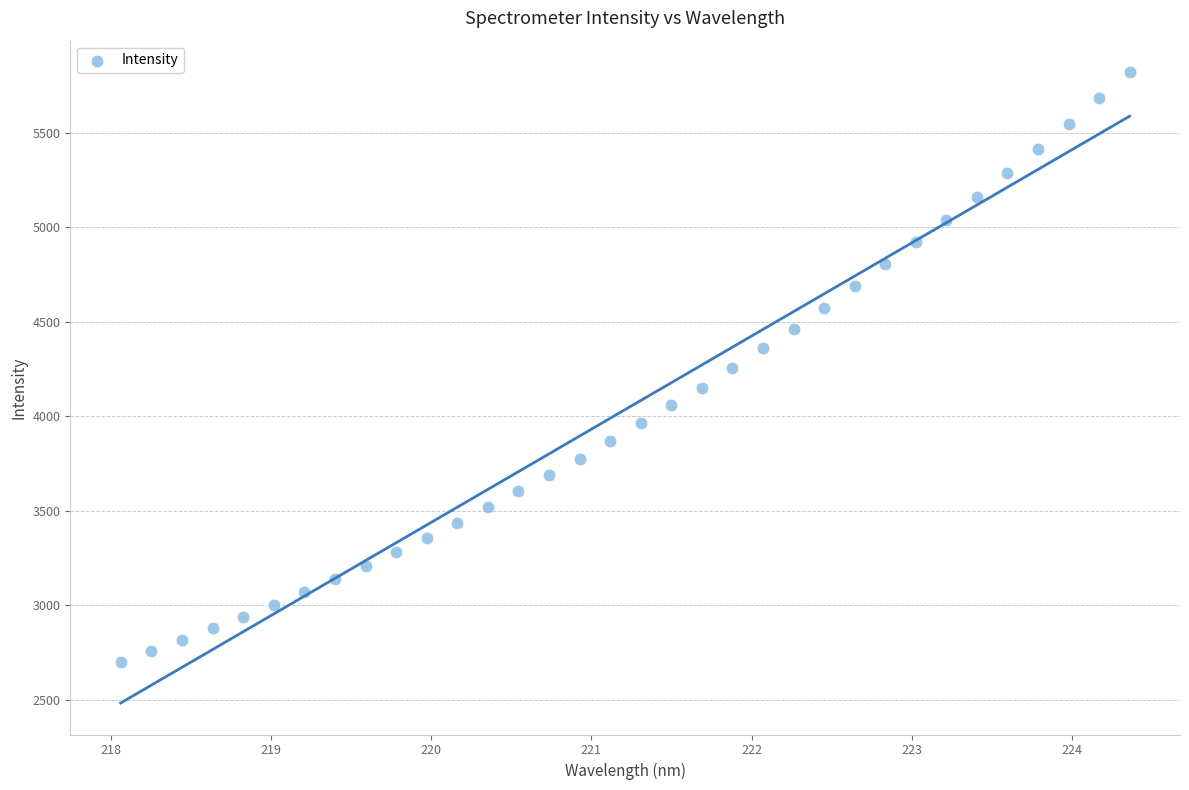

What is the range of X values (max minus min)?

6.3